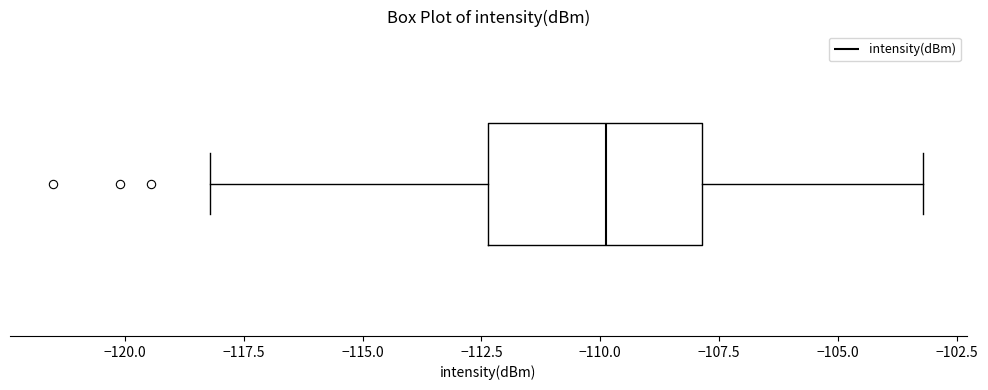

Where is the left edge of the box on the x-axis? The values are not printed on the chart, so give them approximately, as read against the axis.

-112.5